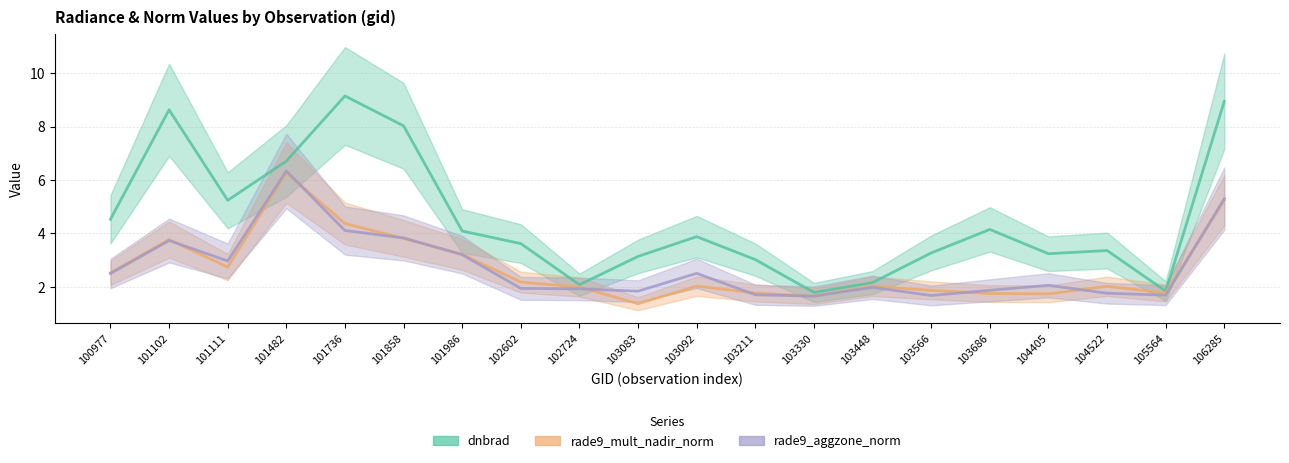

In rade9_mult_nadir_norm, how many points are lower than both neighbors (excluding endpoints)?

5